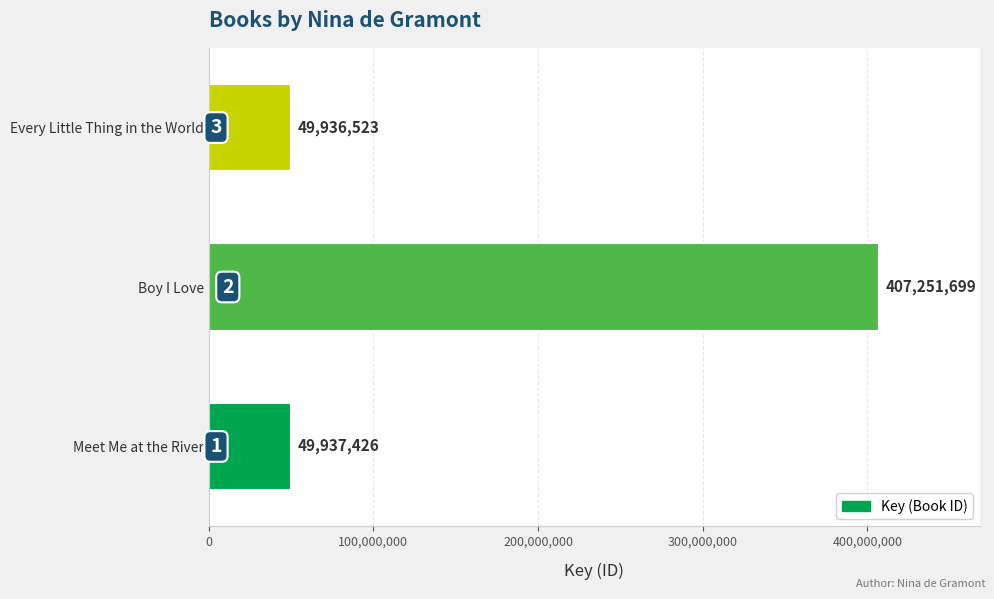

What is the sum of all values?

507125648